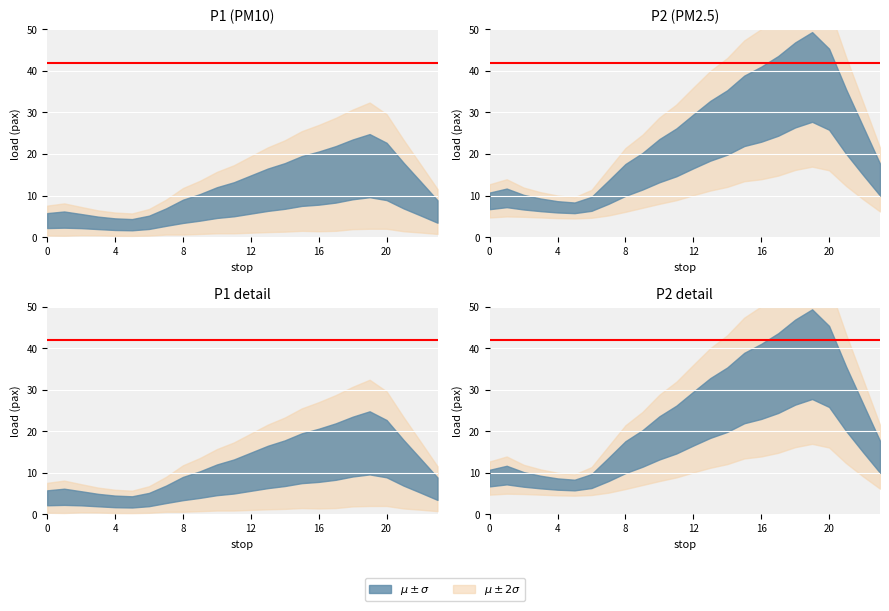

The P1_sigma series shows 1.5 at 03:00. True or false?

True